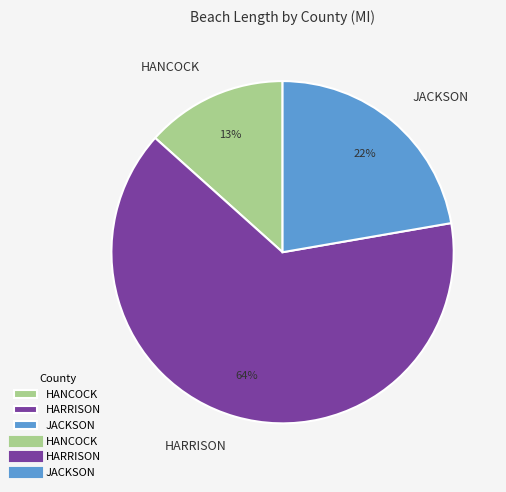

What is the ratio of the value at HARRISON to the value at JACKSON?

2.9